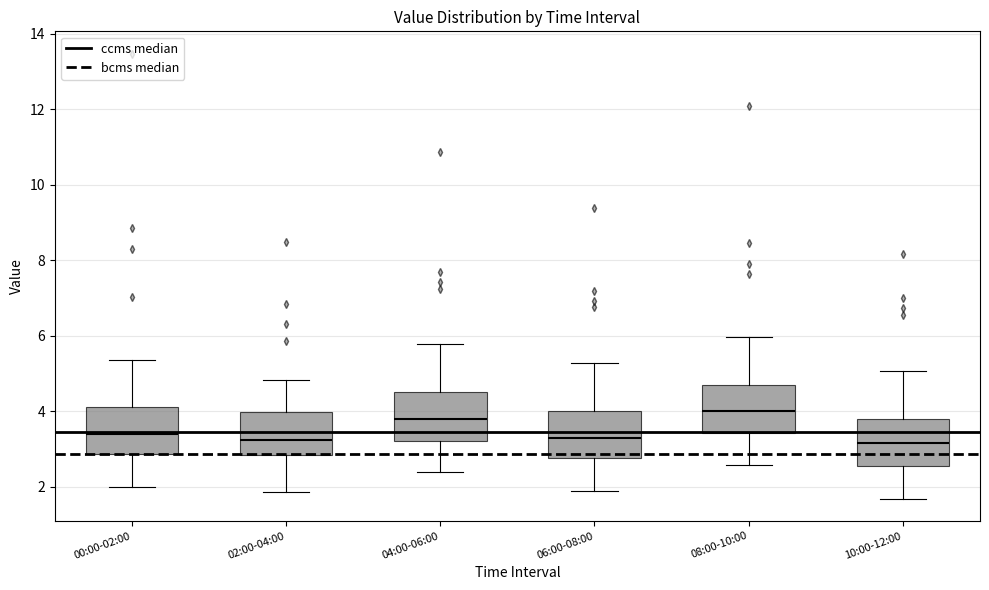

Reading left to right, transcribe this box plot: for each box, give where its median line is, the range the box spans, and where its two whiskers end, as read against the y-axis. The values are not printed on the chart, so give them approximately, as read against the axis.

00:00-02:00: median 3.4, box 2.8 to 4.2, whiskers 2.0 to 5.4
02:00-04:00: median 3.2, box 2.8 to 4.0, whiskers 1.8 to 4.8
04:00-06:00: median 3.8, box 3.2 to 4.6, whiskers 2.4 to 5.8
06:00-08:00: median 3.4, box 2.8 to 4.0, whiskers 1.8 to 5.2
08:00-10:00: median 4.0, box 3.4 to 4.8, whiskers 2.6 to 6.0
10:00-12:00: median 3.2, box 2.6 to 3.8, whiskers 1.6 to 5.0